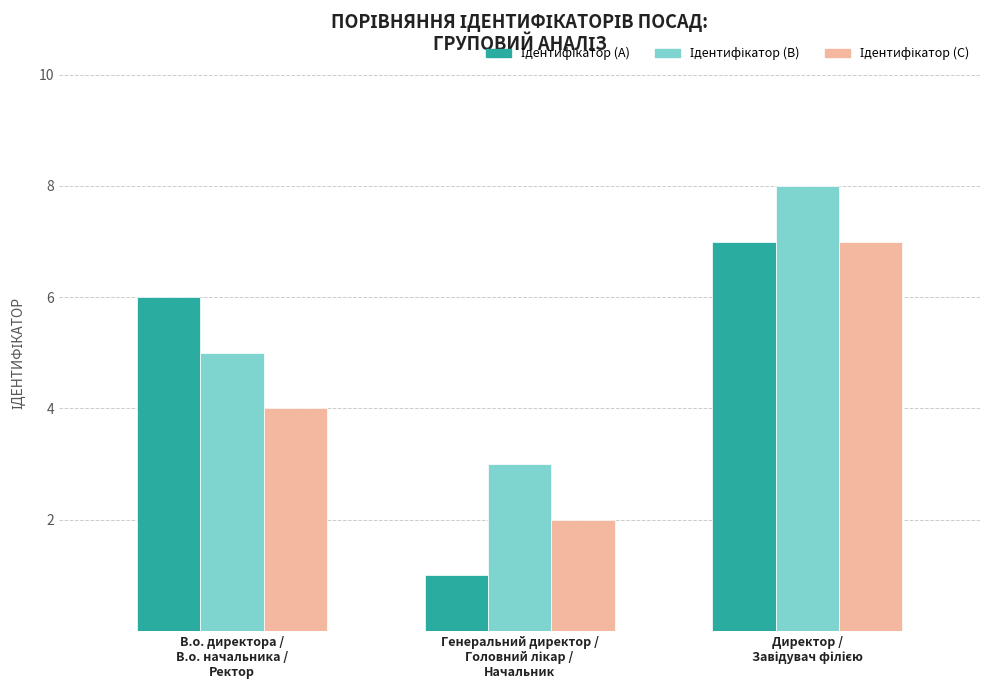

Are the bars grouped side by side (vs. stacked)?

Yes